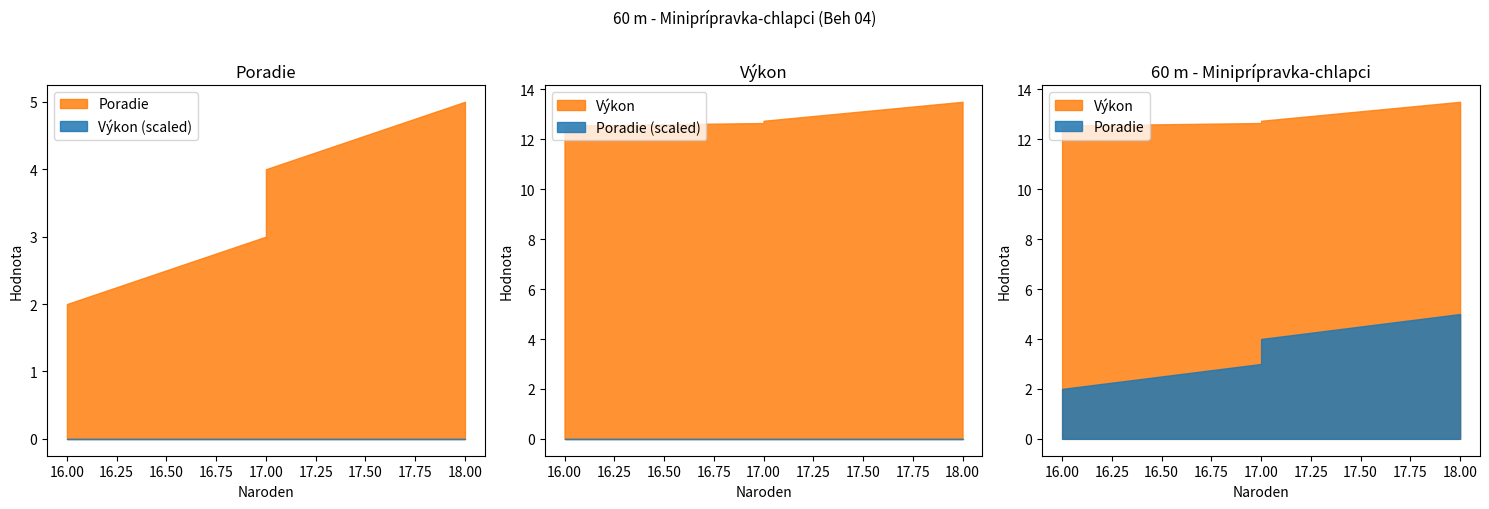

What is the maximum value for Poradie?

5.0